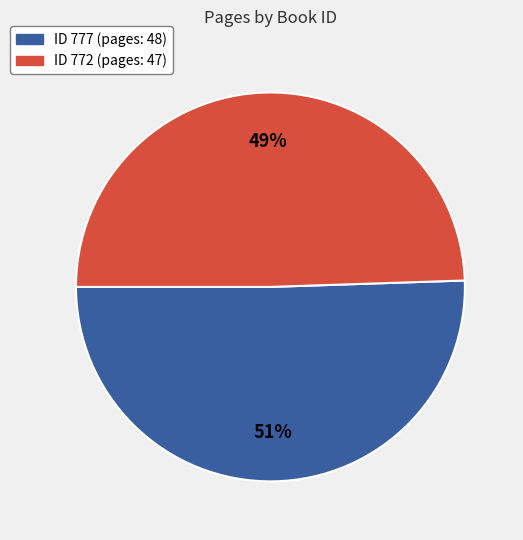

Does any single category account for the majority?

Yes